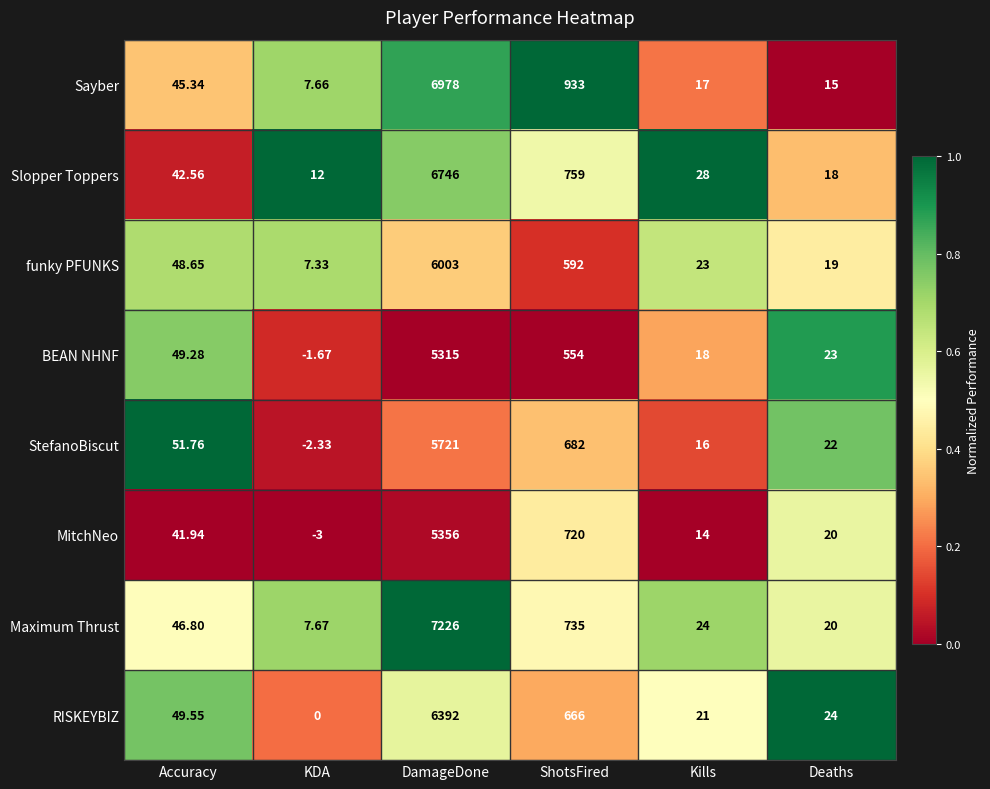

Which series has the largest range (max minus min)?

Maximum Thrust